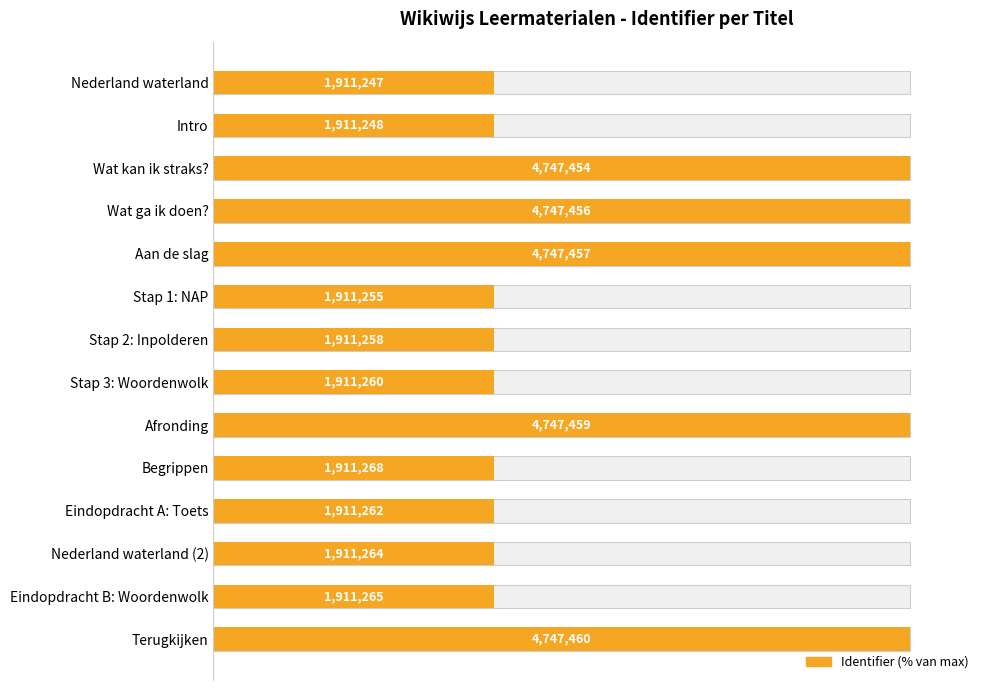

What is the greatest value displayed?

100.0